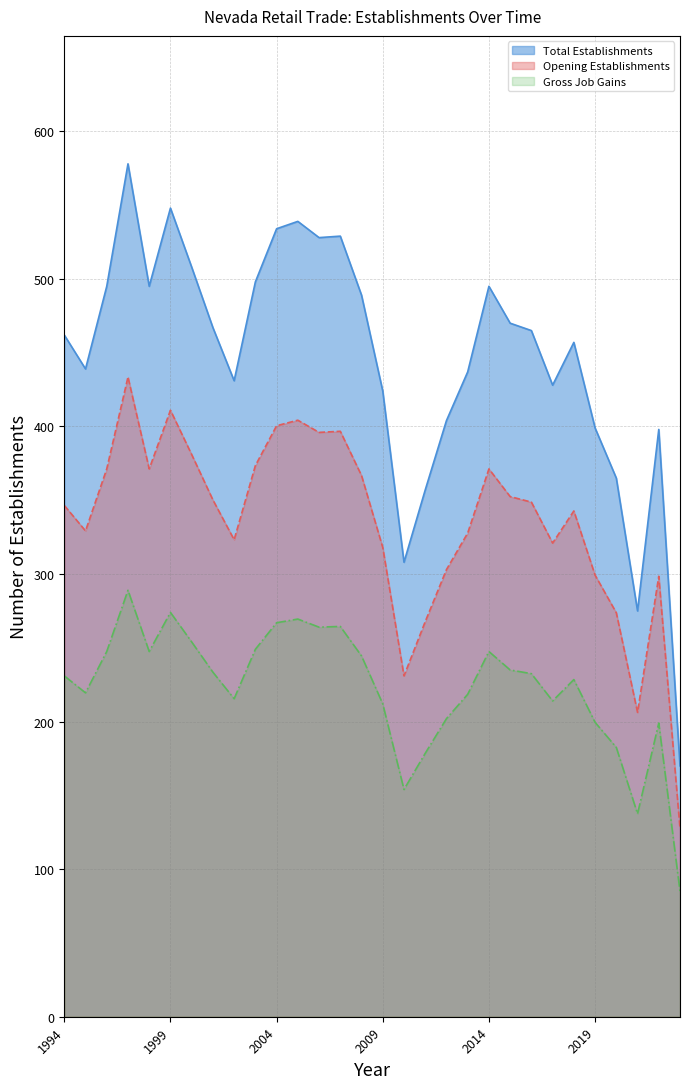

Does the chart have visible grid lines?

Yes